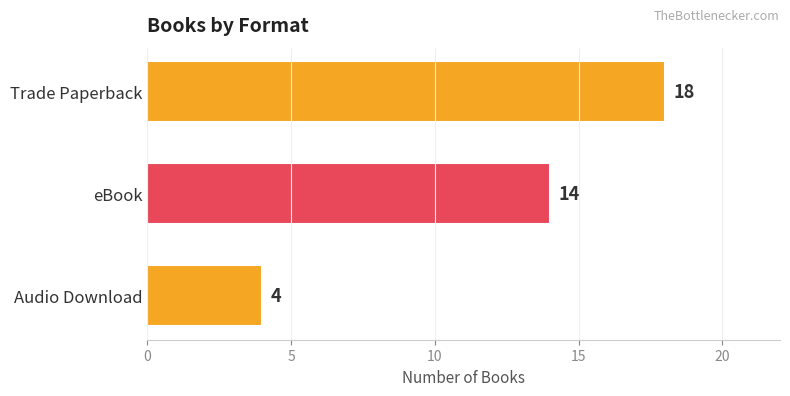

What is the smallest value displayed?

4